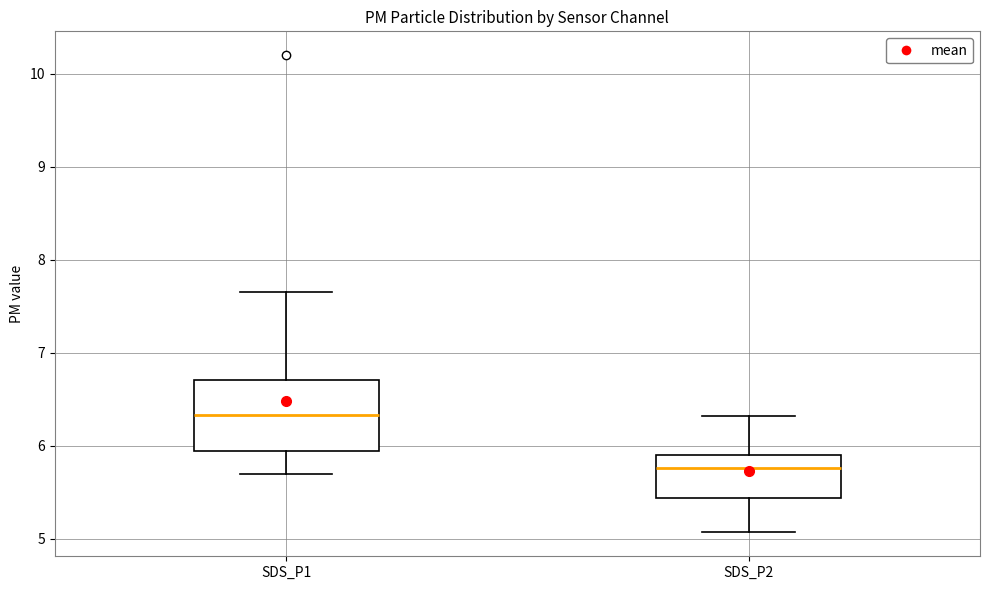

Which box is the tallest, from its lower edge to its upper edge?

SDS_P1